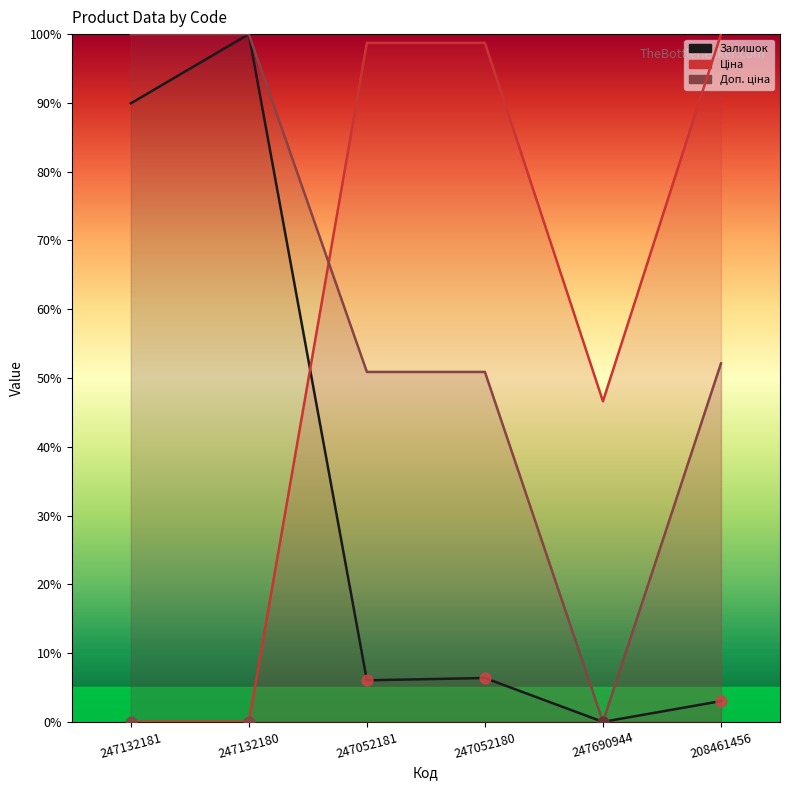

At how many categories does at least one series exceed 58?

5